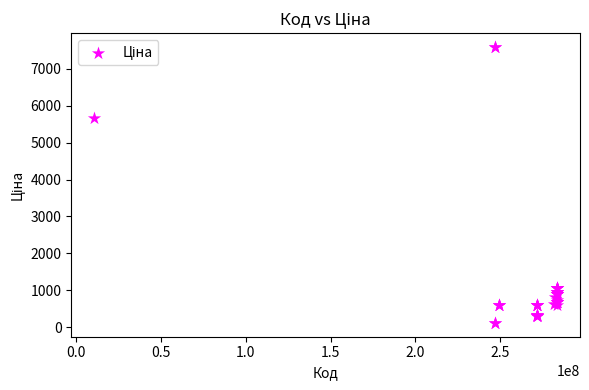

What Y value in the scatter plot is closest to 3855?

5673.8